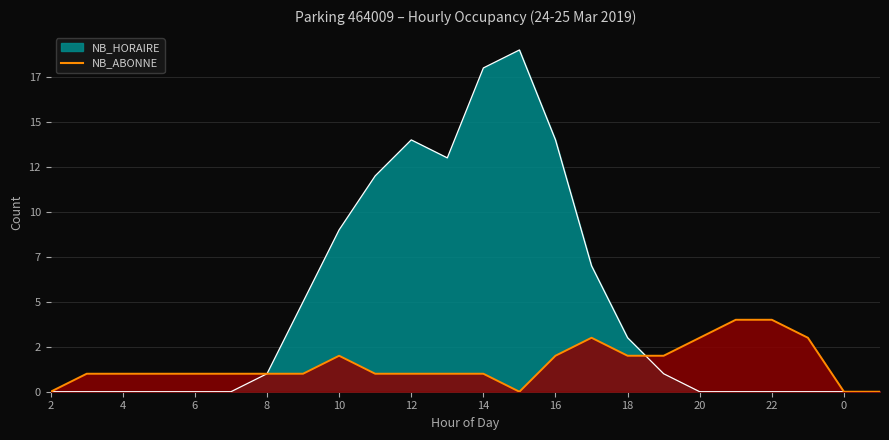

At 23, list the series in order from smallest to largest.

NB_HORAIRE, NB_ABONNE